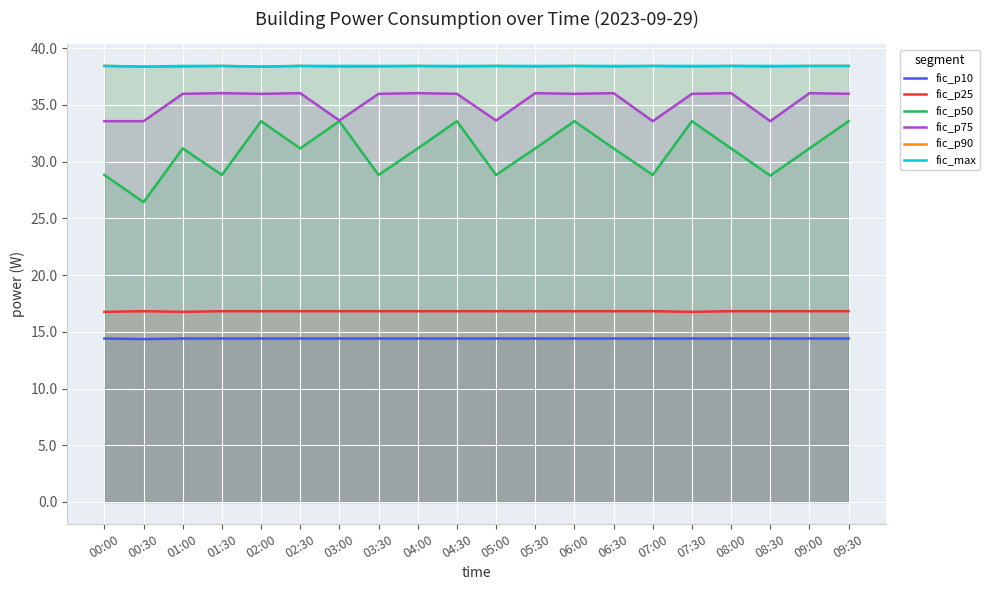

True or false: fic_p90 and fic_max intersect in this chart.

False